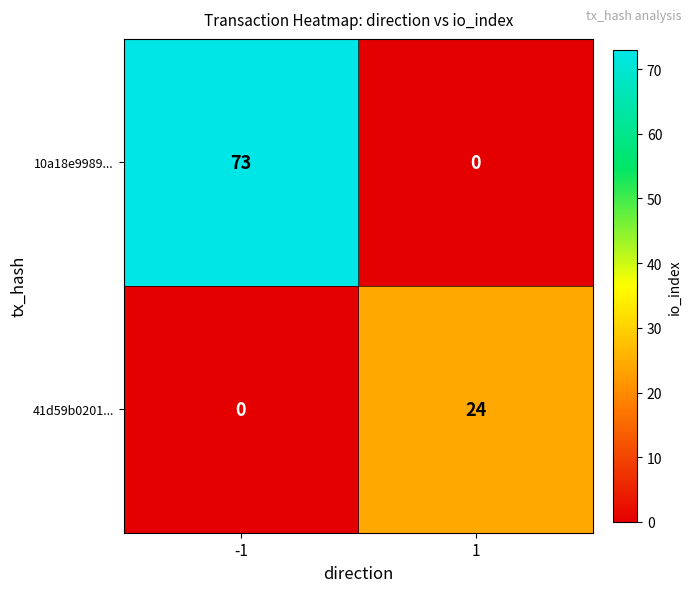

What is the difference between the 41d59b0201... values at 1 and -1?

24